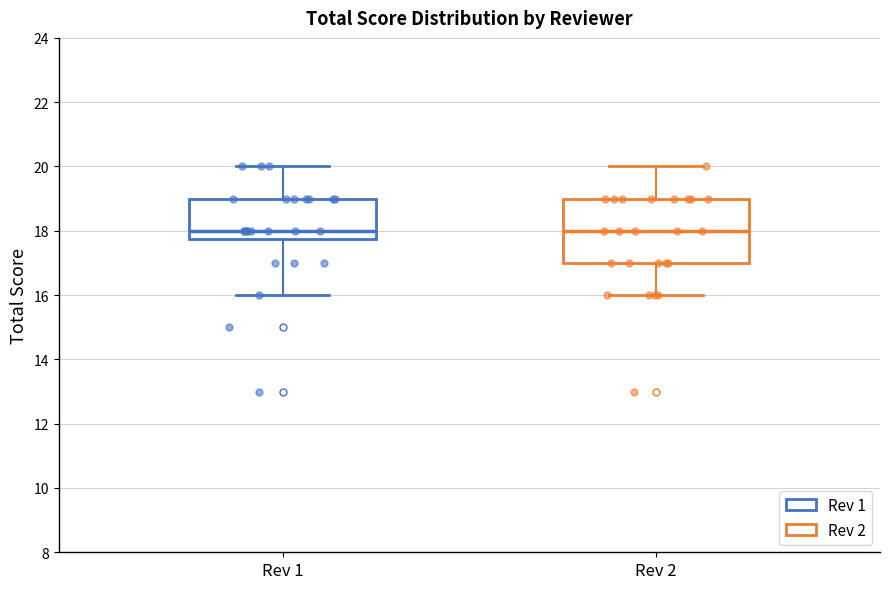

Which box is the tallest, from its lower edge to its upper edge?

Rev 2